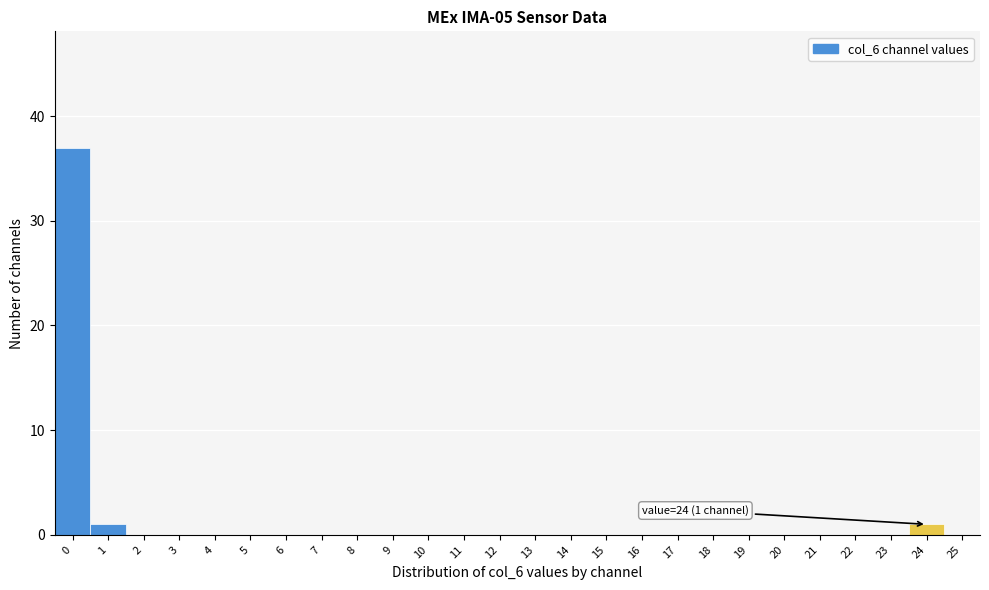

Reading right to left, list all the values displayed in this chart.

25=0	24=1	23=0	22=0	21=0	20=0	19=0	18=0	17=0	16=0	15=0	14=0	13=0	12=0	11=0	10=0	9=0	8=0	7=0	6=0	5=0	4=0	3=0	2=0	1=1	0=37